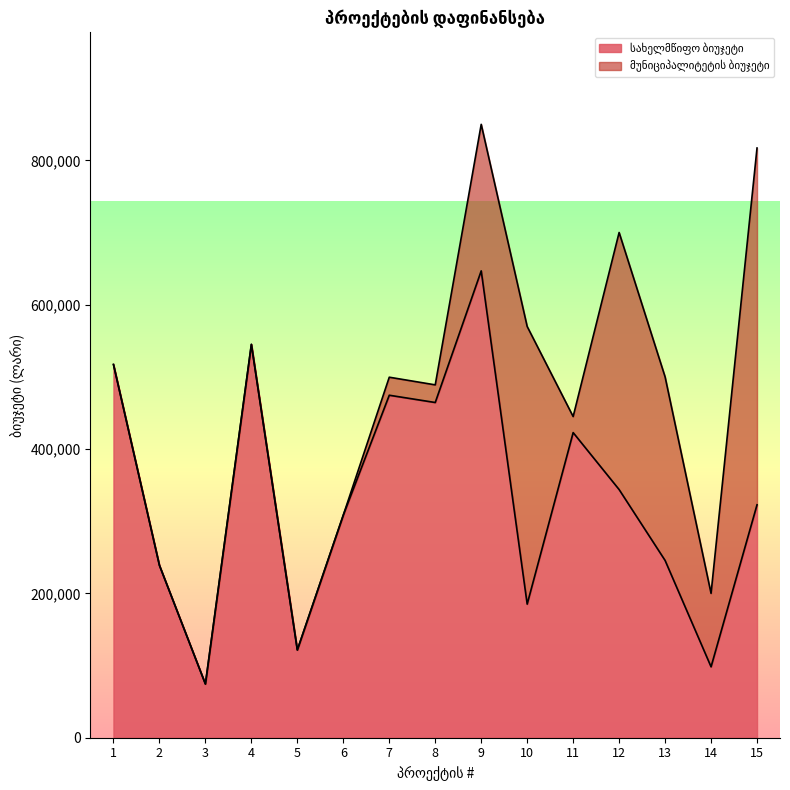

What is the average value?

333967